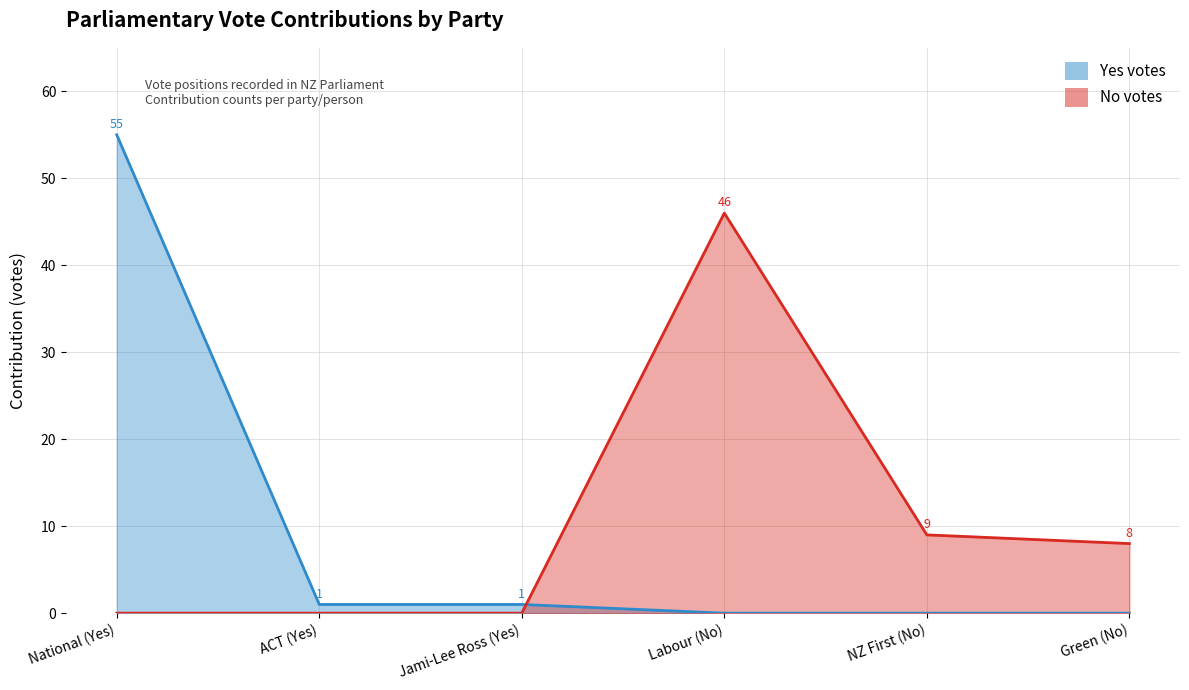

How many intersections are there between Yes votes and No votes?

1